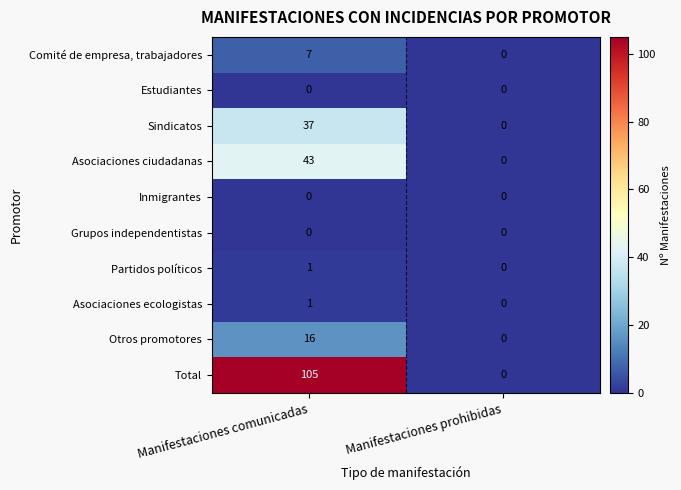

Reading left to right, list all the values displayed in this chart.

Comité de empresa, trabajadores: 7	0
Estudiantes: 0	0
Sindicatos: 37	0
Asociaciones ciudadanas: 43	0
Inmigrantes: 0	0
Grupos independentistas: 0	0
Partidos políticos: 1	0
Asociaciones ecologistas: 1	0
Otros promotores: 16	0
Total: 105	0